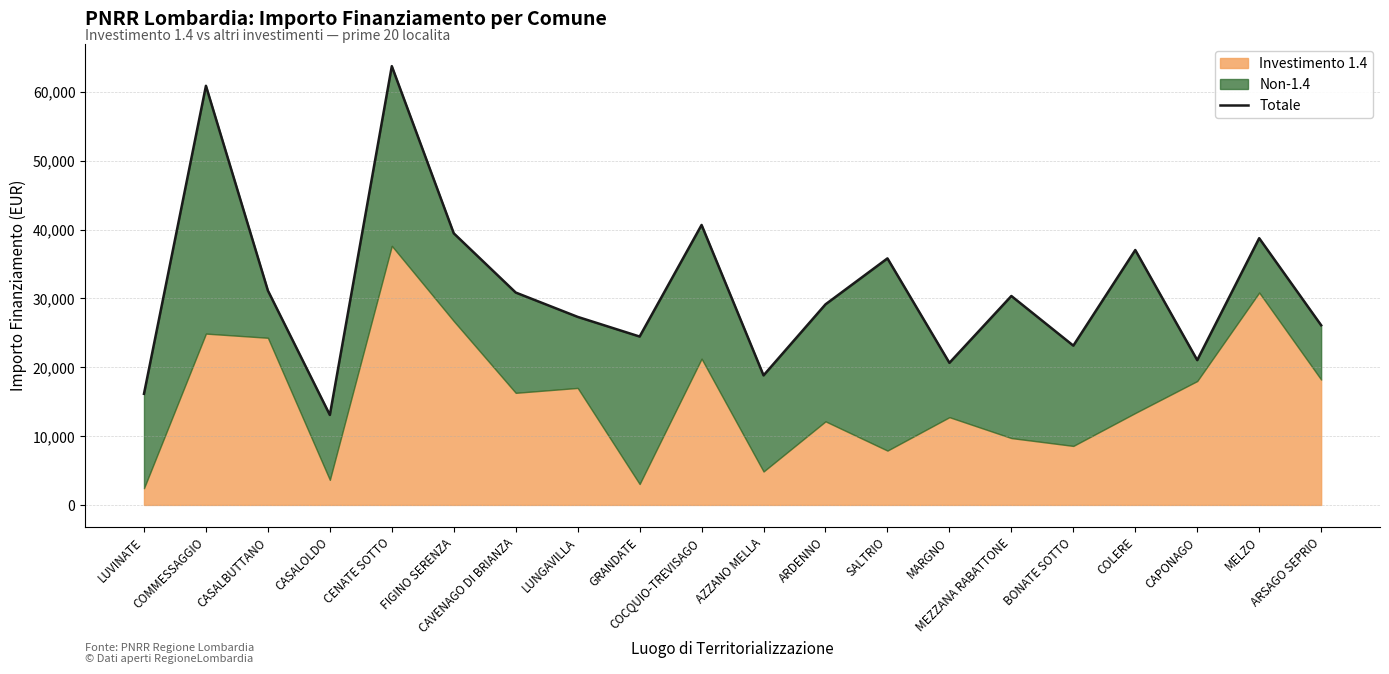

What is the greatest value displayed?

63735